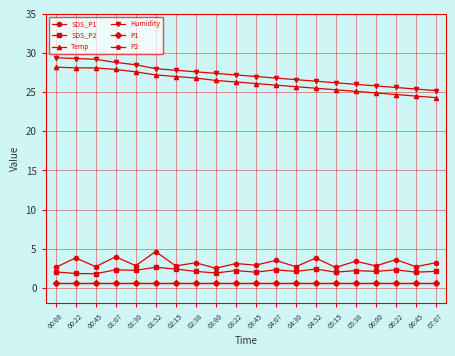

The value of Humidity at 05:38 is 16.9. True or false?

False